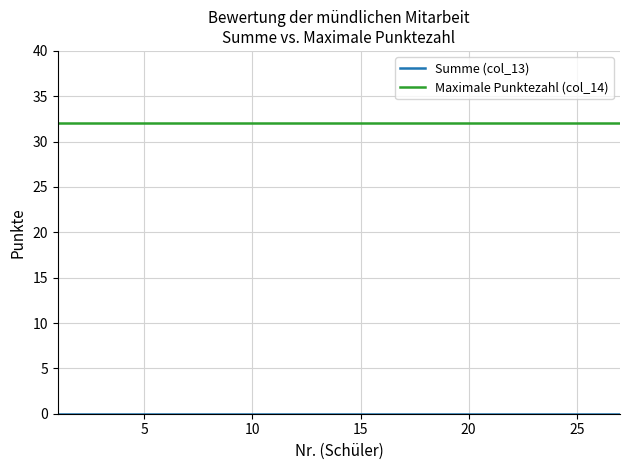

At how many categories does at least one series exceed 2?

27